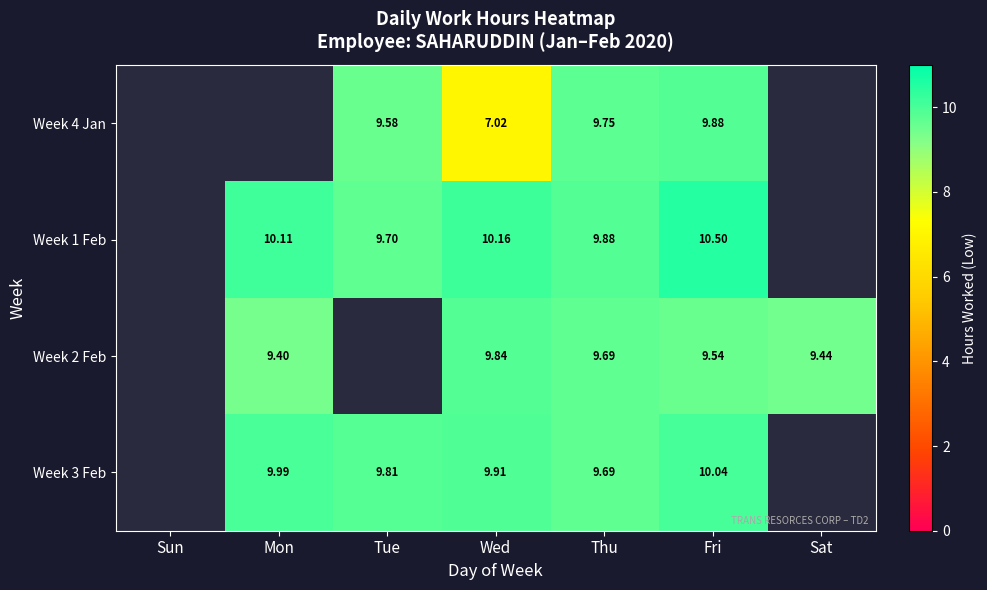

Is the value of Week 3 Feb at Fri greater than the value of Week 2 Feb at Mon?

Yes